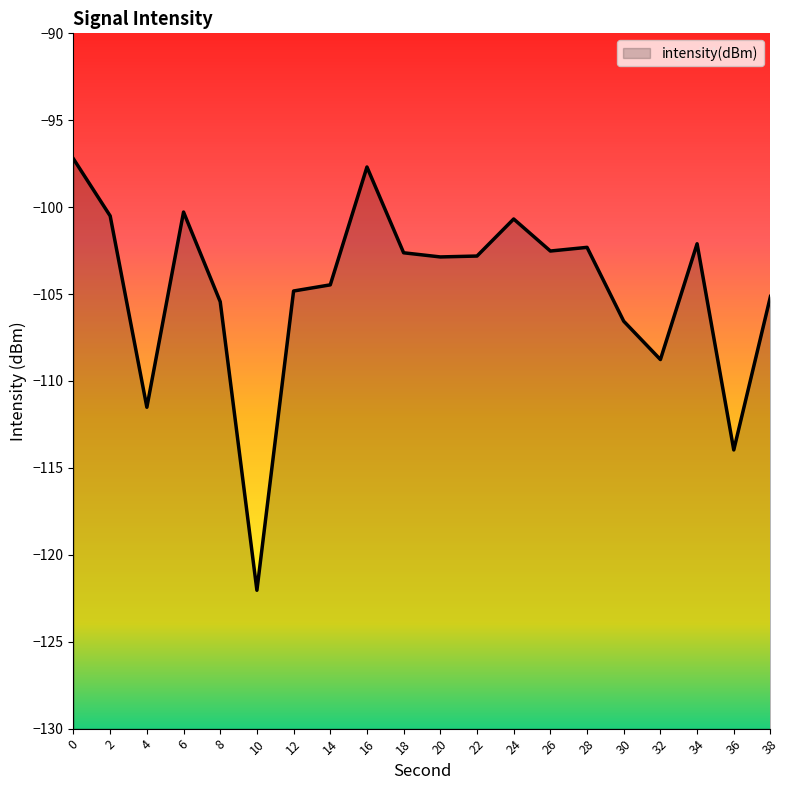

List the labels in order of value, smallest first.

10, 36, 4, 32, 30, 8, 38, 12, 14, 20, 22, 18, 26, 28, 34, 24, 2, 6, 16, 0